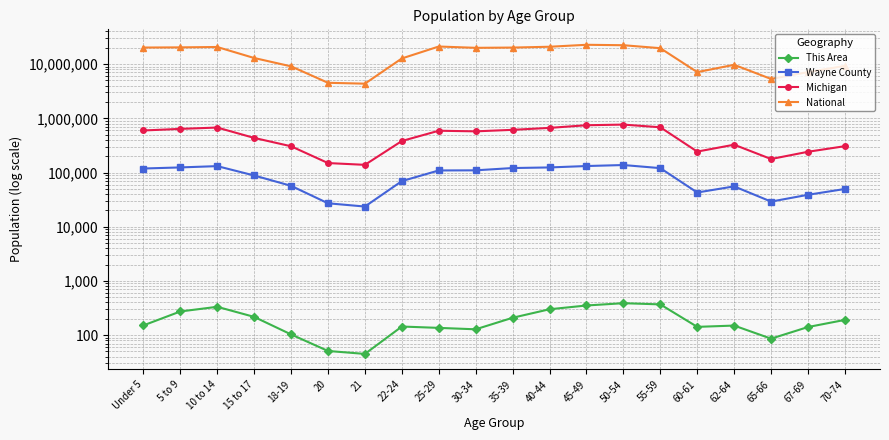

At which category is the sum across all series the highest?

45-49